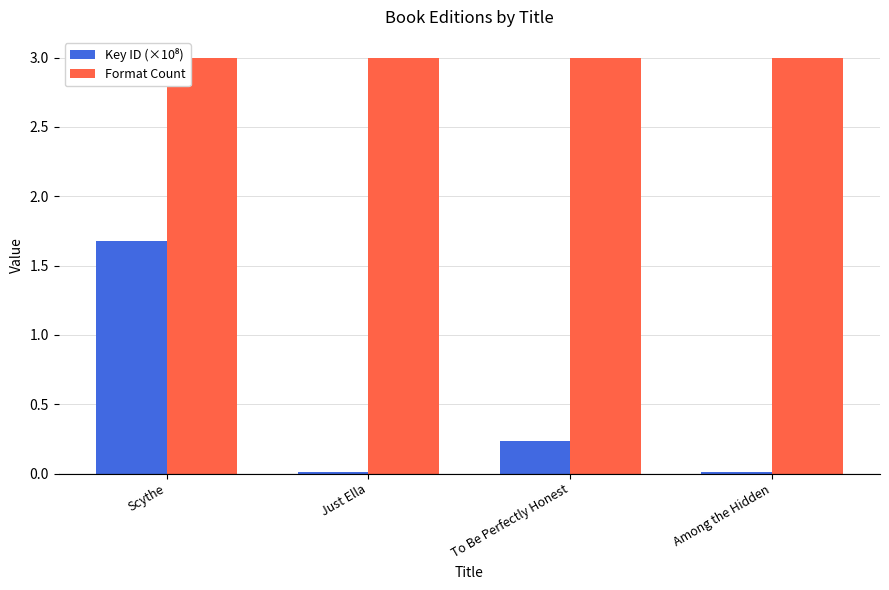

What is the difference between the highest and lowest values at Scythe?

1.3